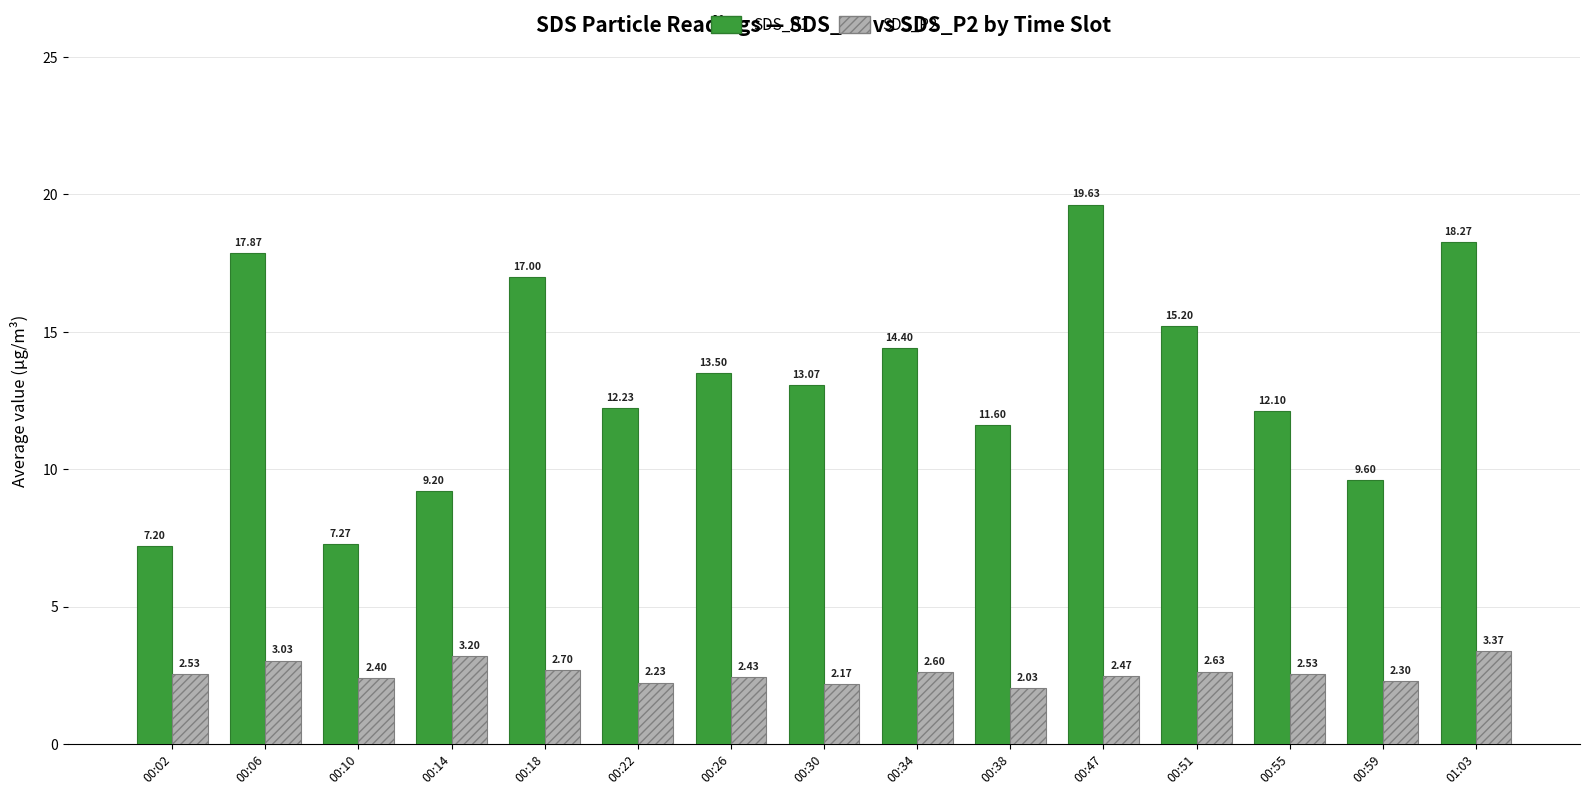

At which category is the sum across all series the highest?

00:47